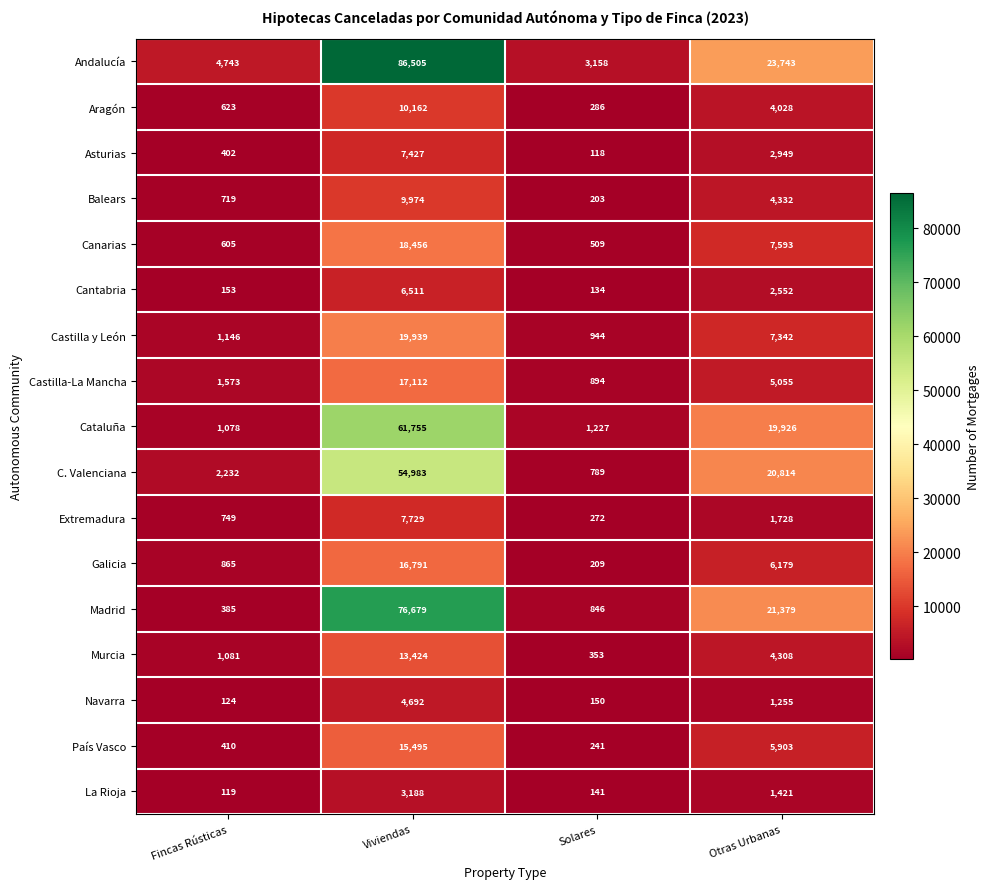

Which series has the widest spread of values?

Andalucía